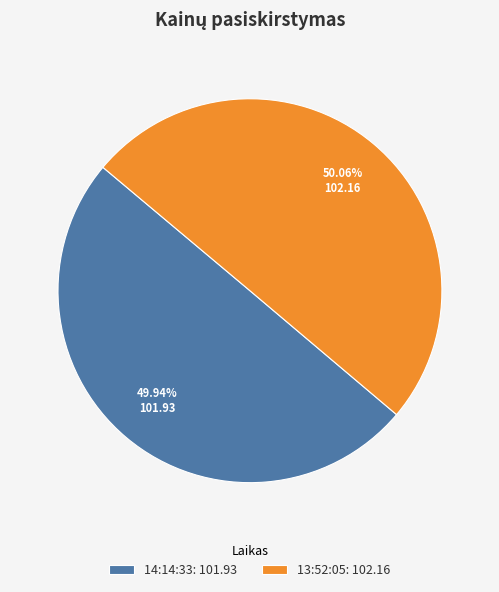

Approximately how many times larger is the value at 13:52:05: 102.16 compared to 14:14:33: 101.93?

1.0